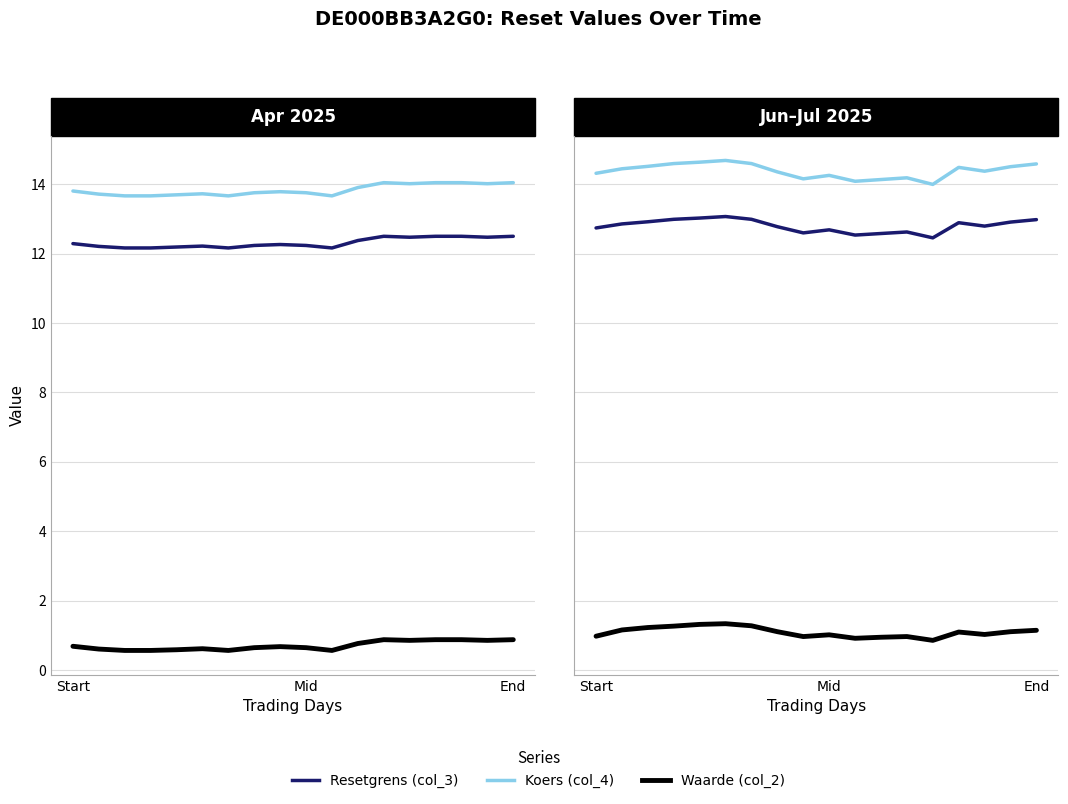

True or false: Waarde op laatste reset (col_2) has a value of 0.9 at 13.

True